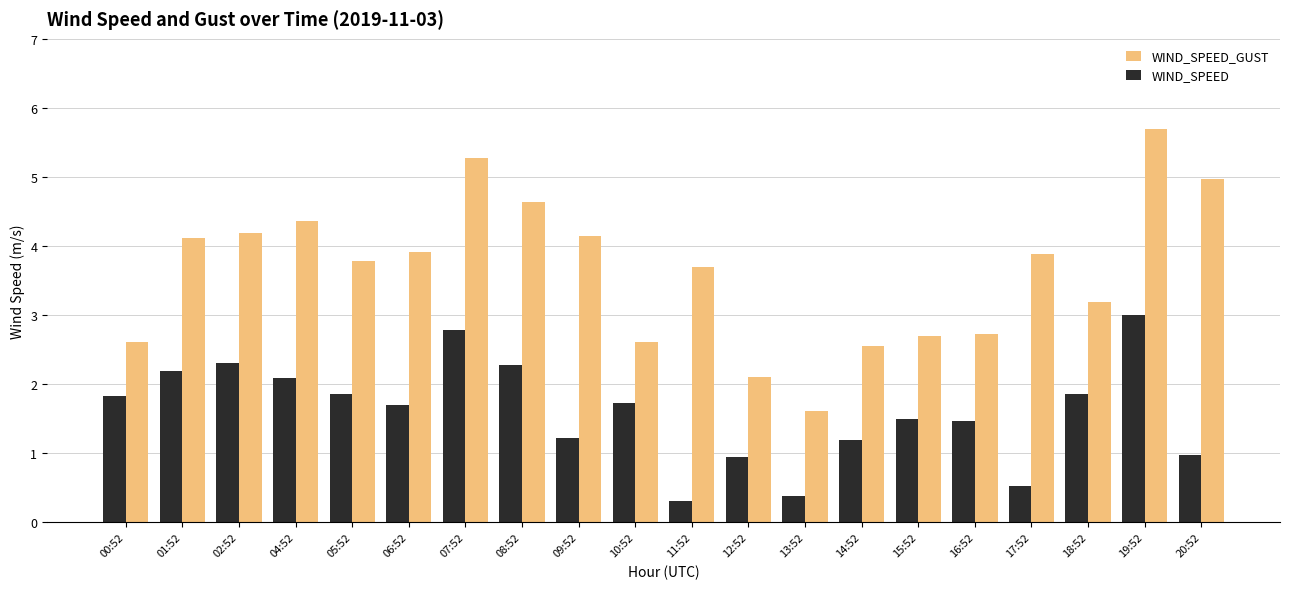

How many bars are there in each group?

2